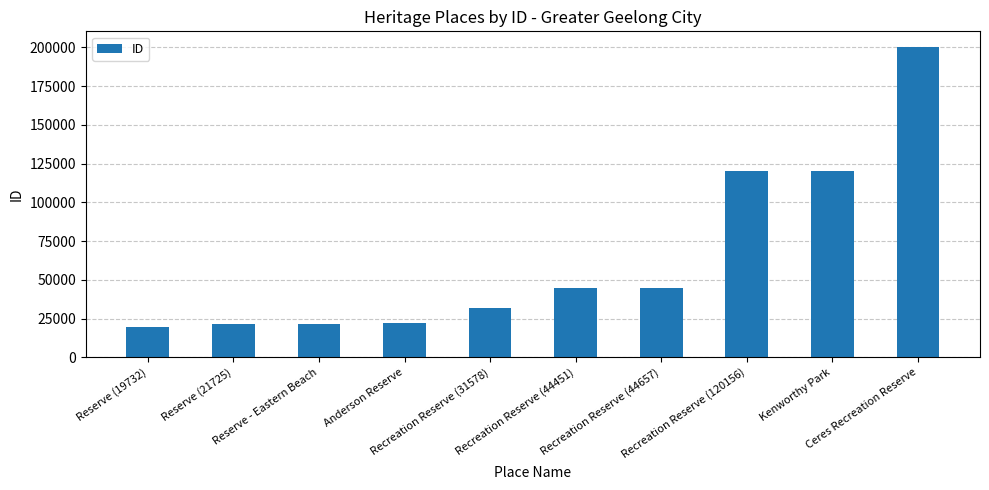

What is the greatest value displayed?

200344